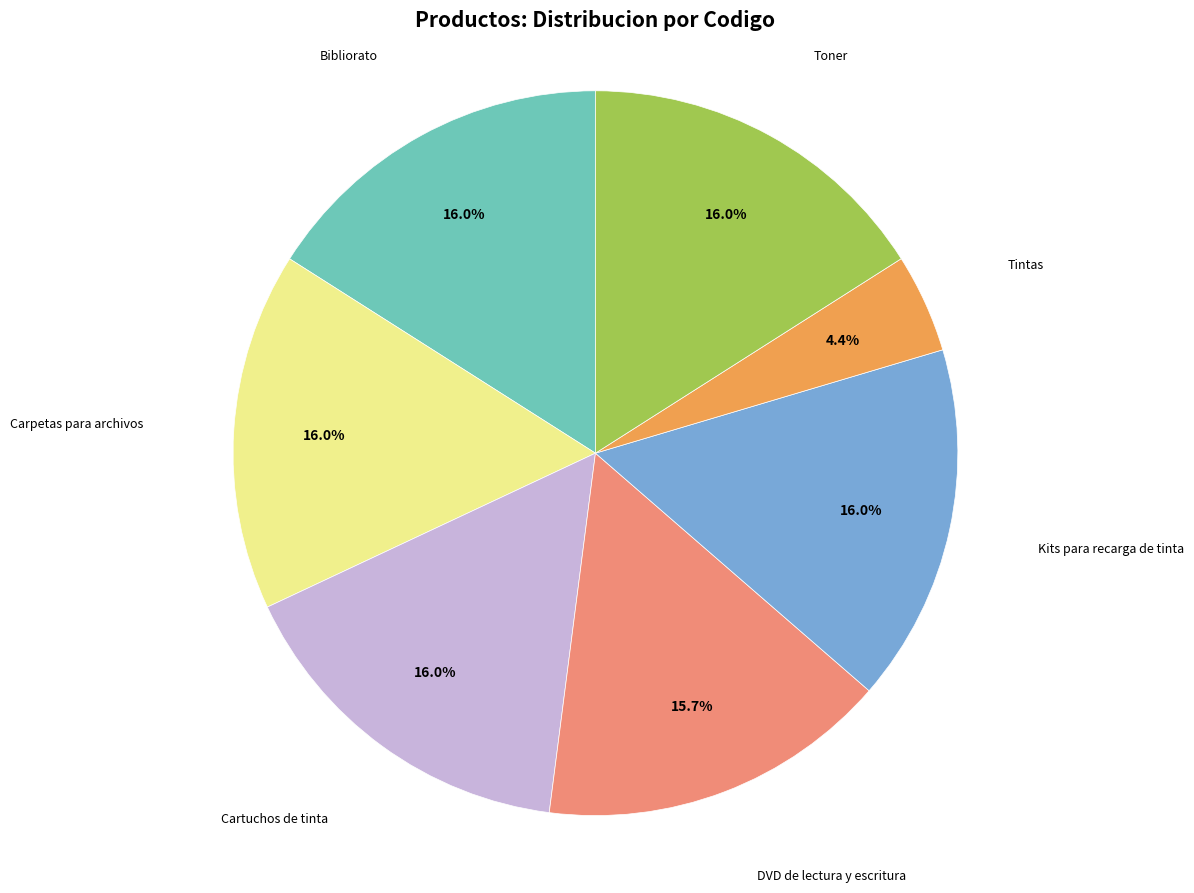

Which slice is the smallest?

Tintas